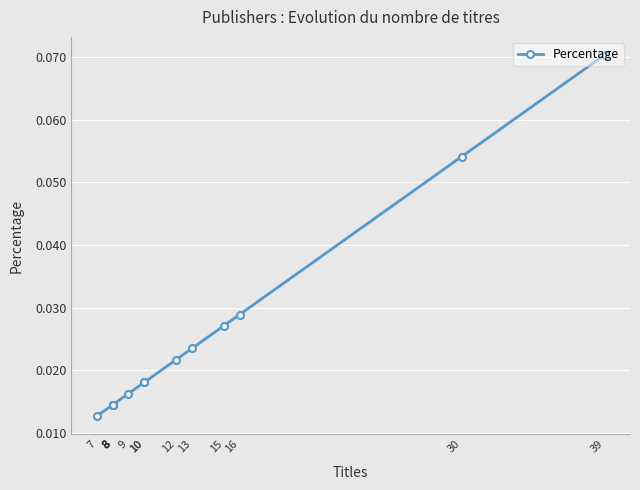

At which category does the chart reach its minimum across all series?

7